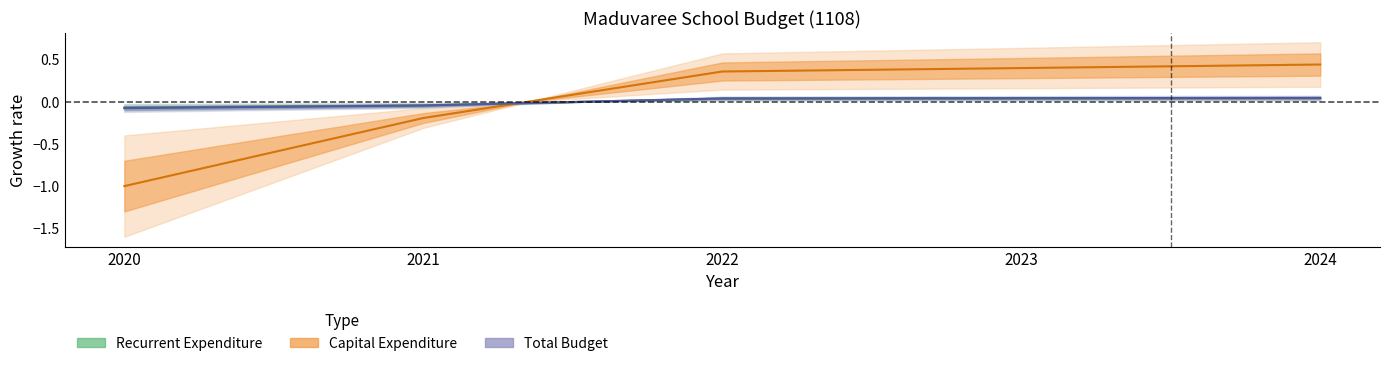

The Recurrent Expenditure series shows -0.0 at 2021. True or false?

True